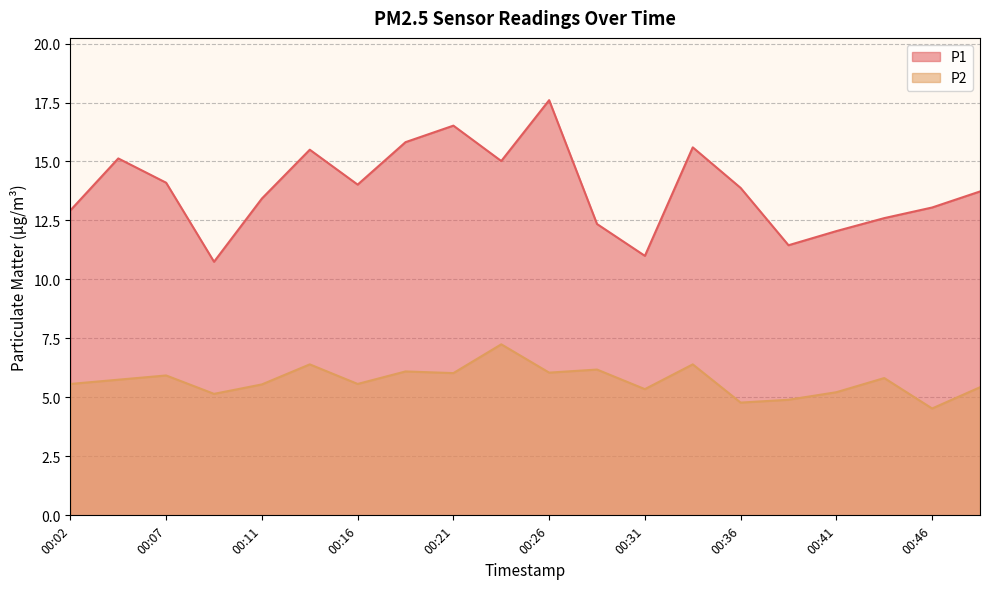

What is the value of the P2 point at the 9th from the left?

6.0